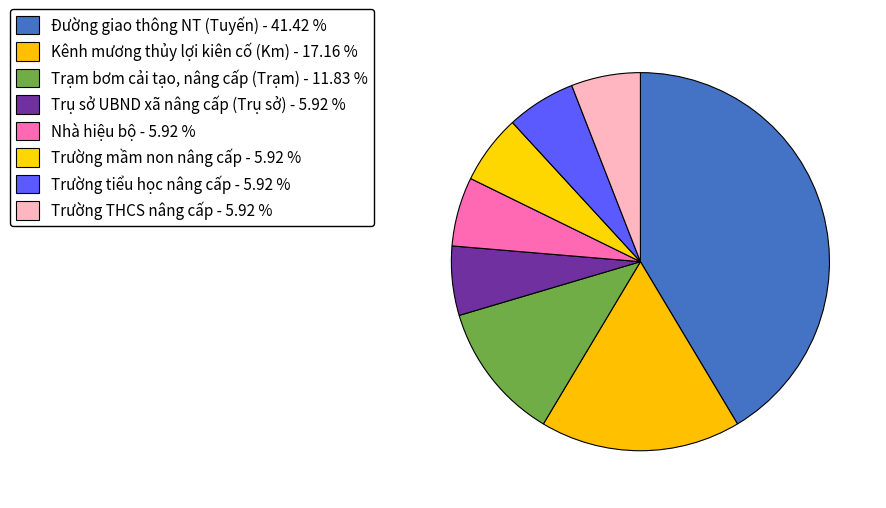

What is the largest slice in the pie chart?

Đường giao thông NT (Tuyến)